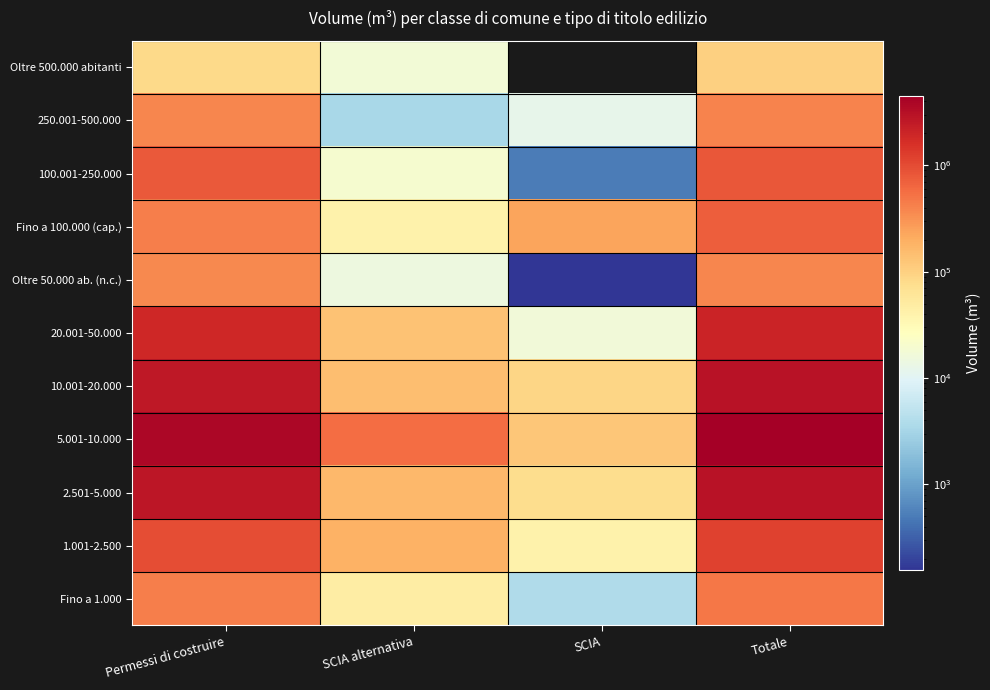

What is the difference between the highest and lowest values at SCIA alternativa?

573995